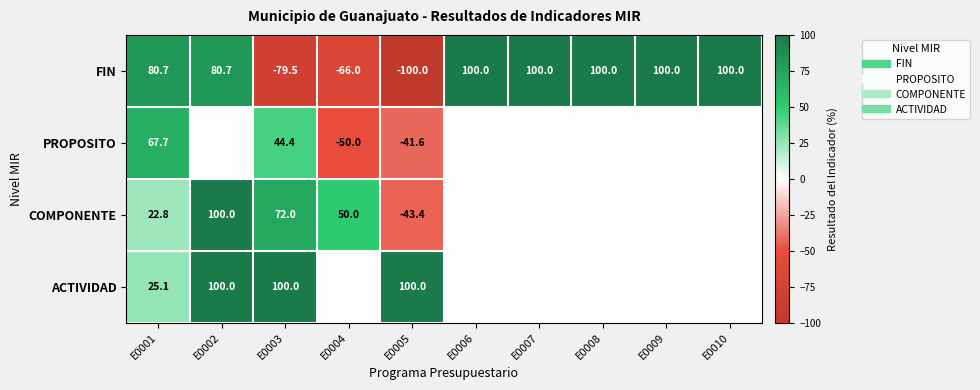

The COMPONENTE series shows 0.0 at E0008. True or false?

True